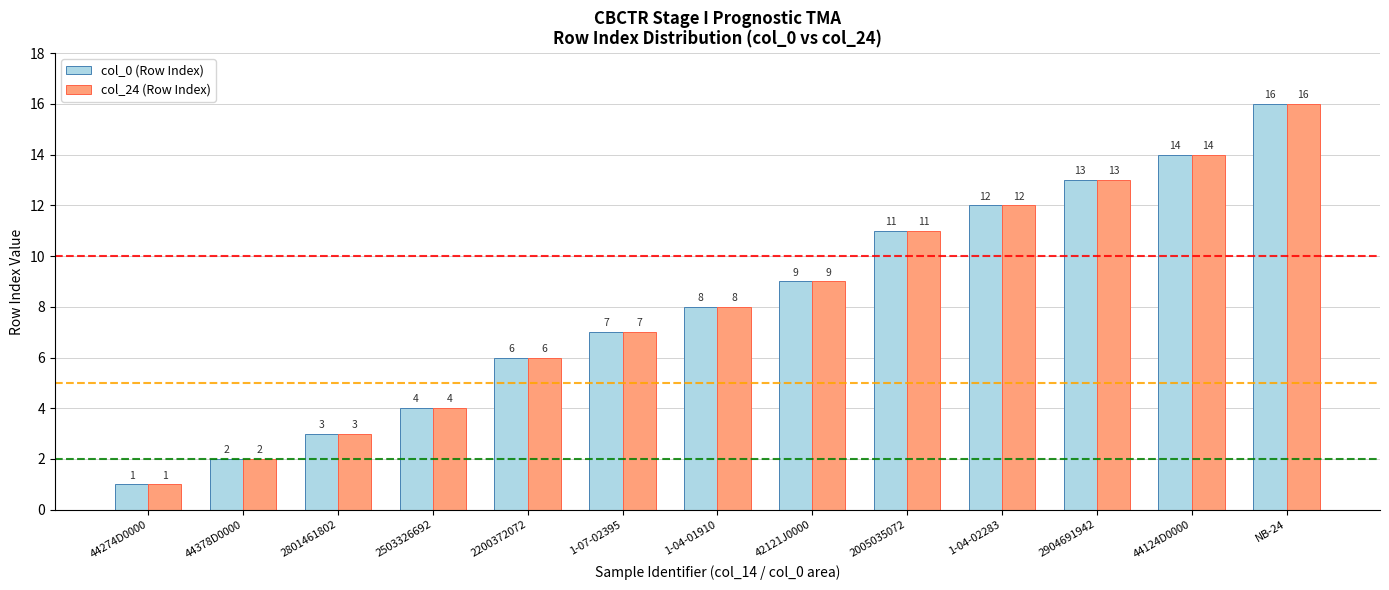

List the labels in order of col_24 (Row Index) value, smallest first.

44274D0000, 44378D0000, 2801461802, 2503326692, 2200372072, 1-07-02395, 1-04-01910, 42121J0000, 2005035072, 1-04-02283, 2904691942, 44124D0000, NB-24